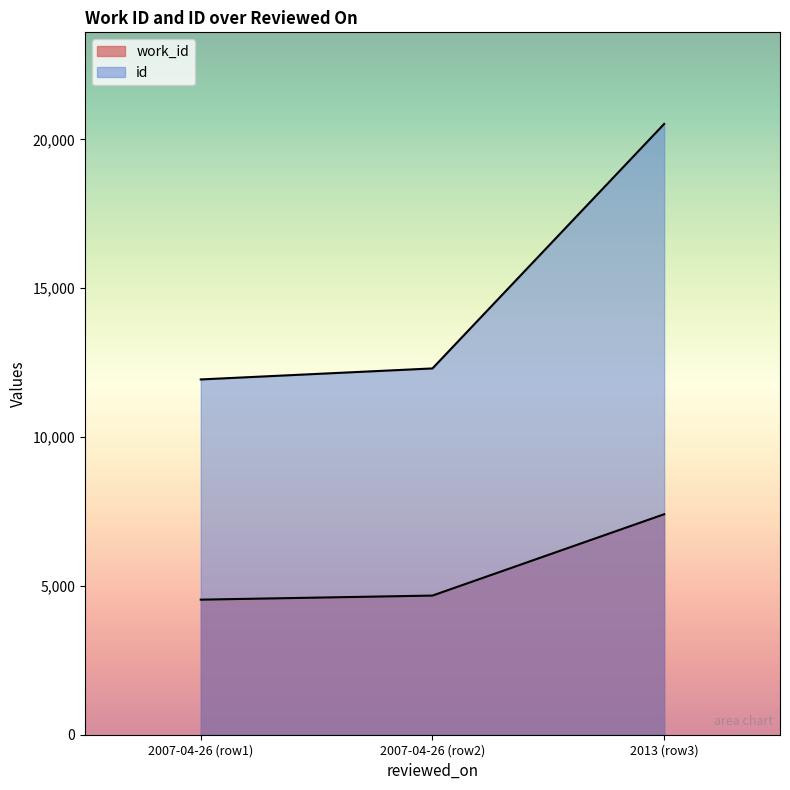

Reading left to right, list all the values displayed in this chart.

work_id: 4538	4675	7408
id: 11937	12307	20521